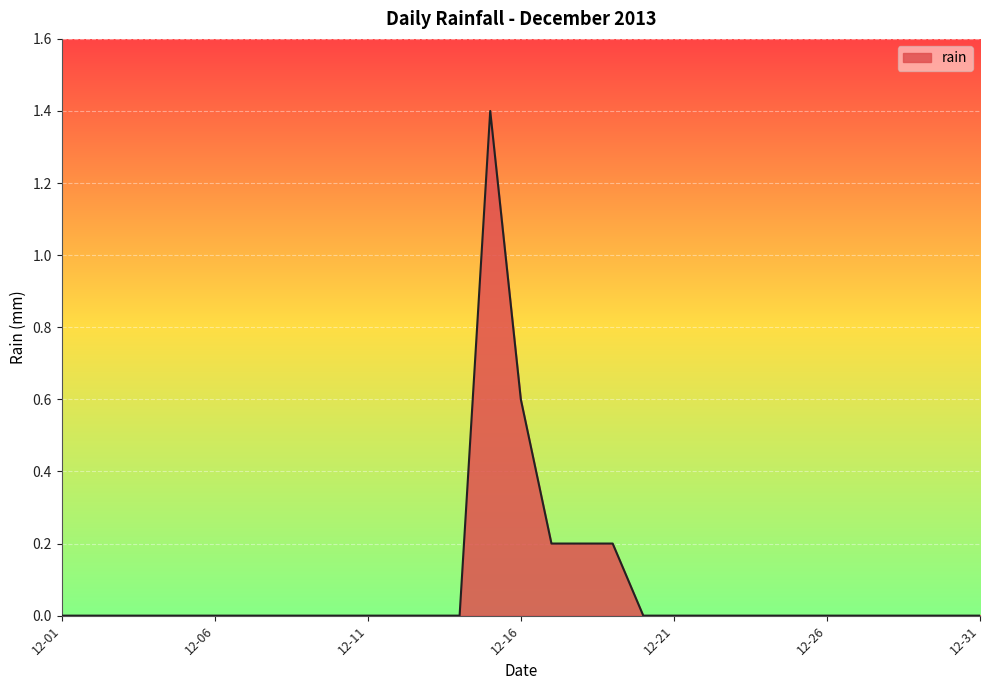

What is the maximum value shown in the chart?

1.4